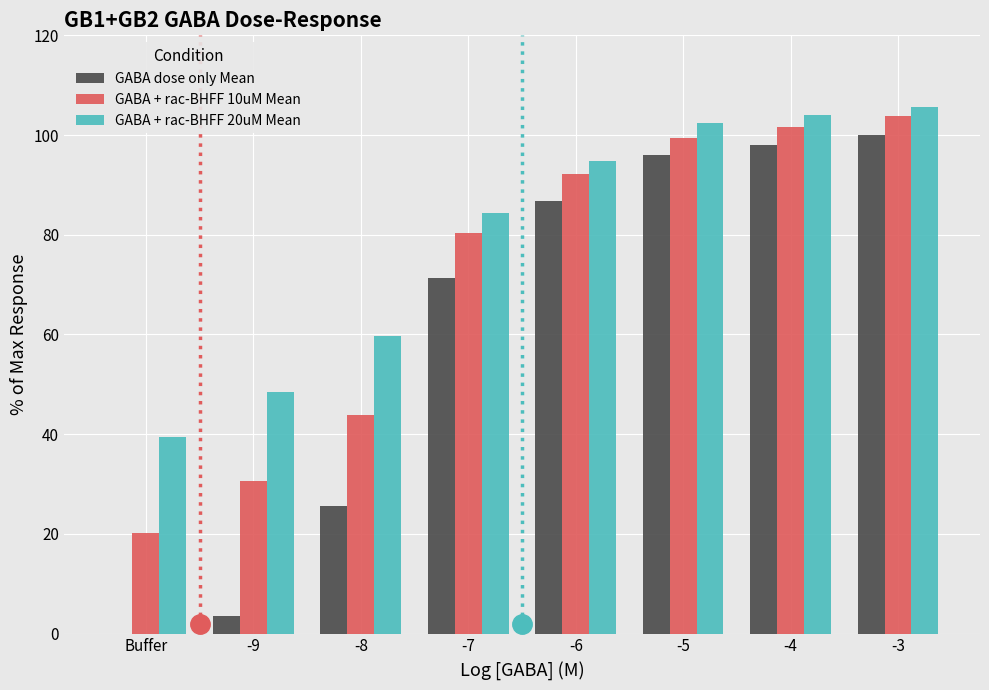

What is the average value of the GABA + rac-BHFF 20uM Mean series?

79.9